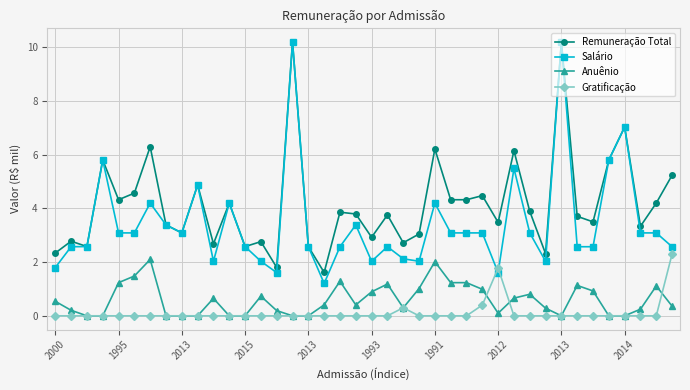

True or false: Remuneração Total and Anuênio cross at least once.

False